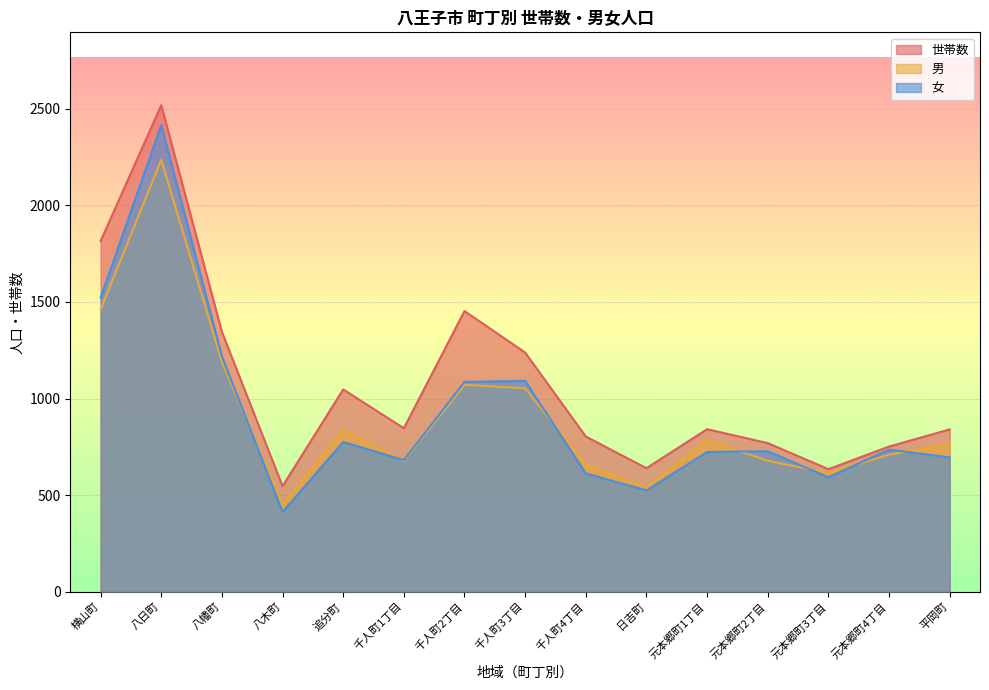

True or false: 世帯数 and 女 cross at least once.

False